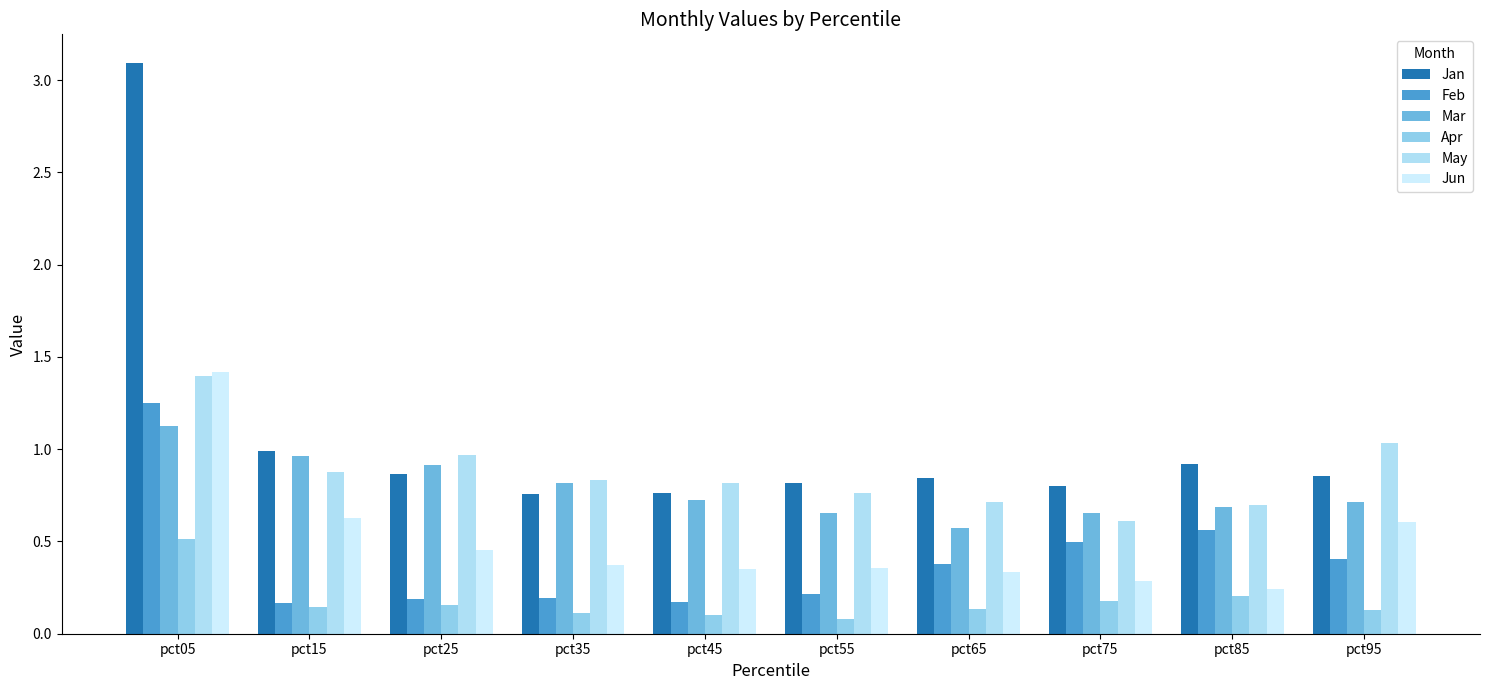

At which label does Jan reach its peak?

pct05